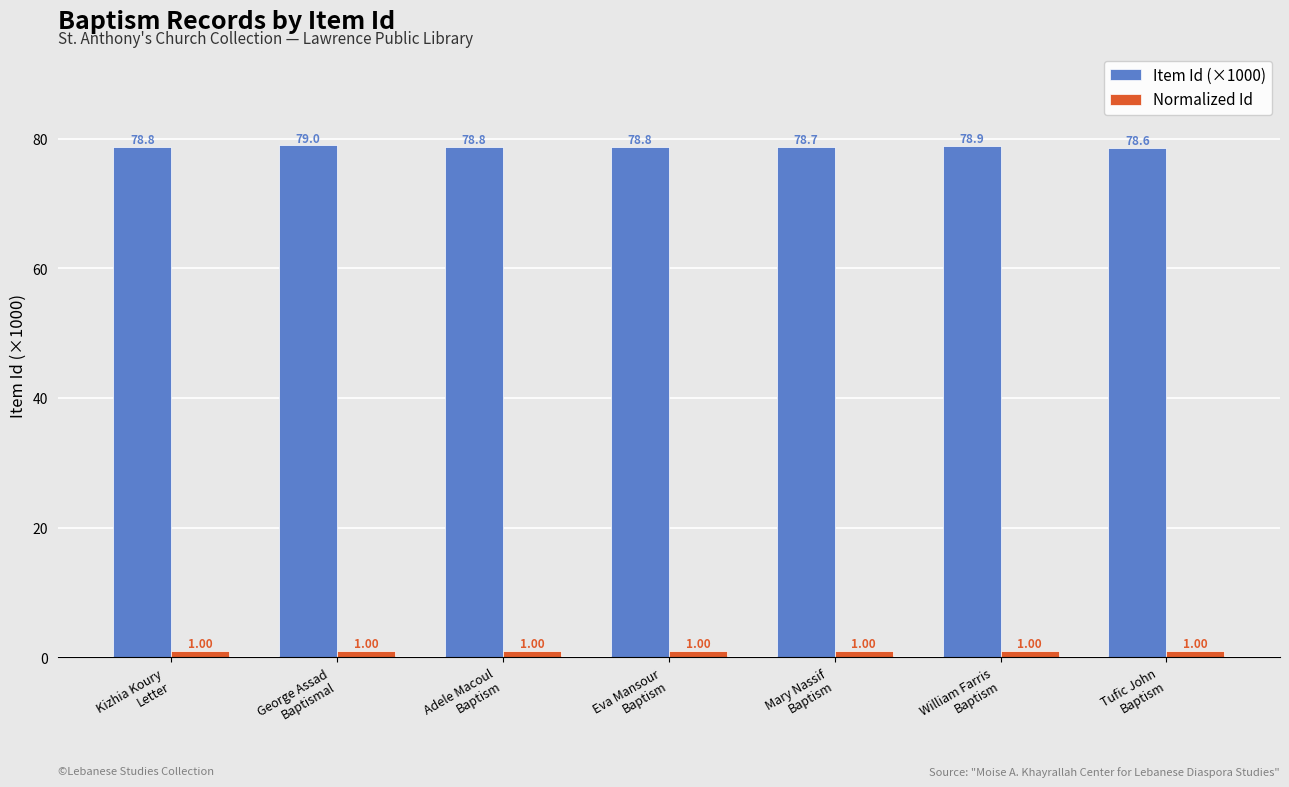

Reading right to left, transcribe all the data shown in this chart.

Item Id (×1000): 78.6	78.9	78.7	78.8	78.8	79.0	78.8
Normalized Id: 1.0	1.0	1.0	1.0	1.0	1.0	1.0